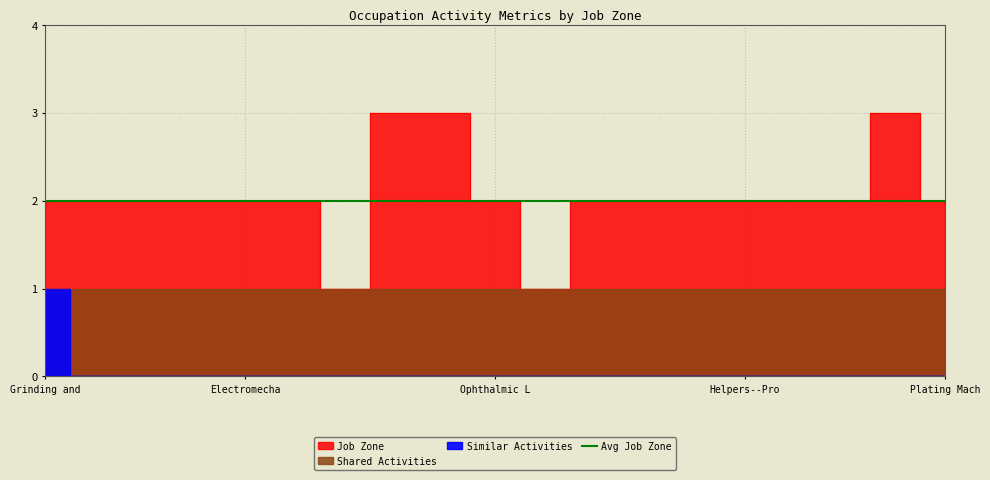

At how many categories does at least one series exceed 2?

3